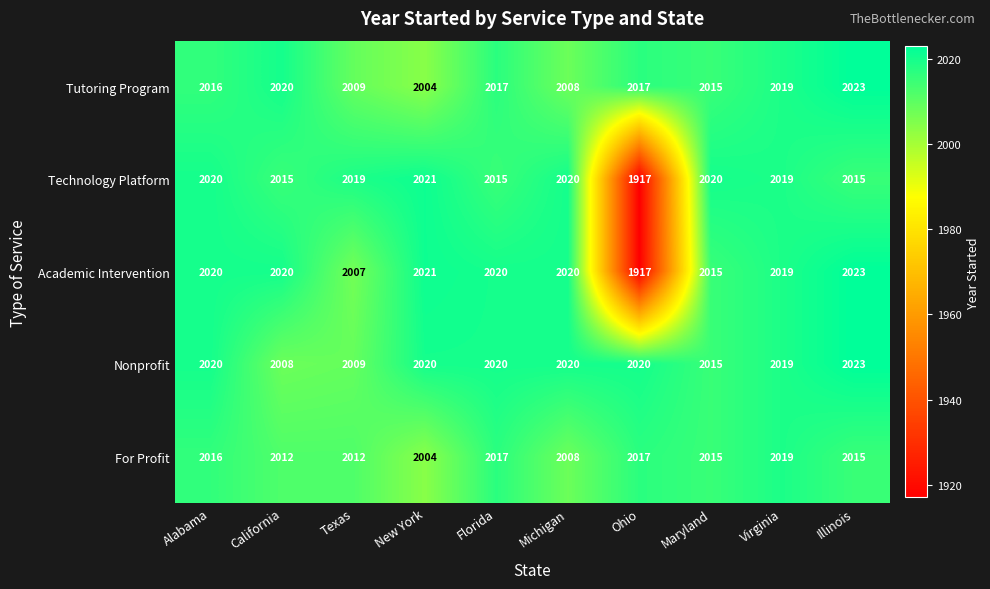

What is the average value of the Tutoring Program series?

2015